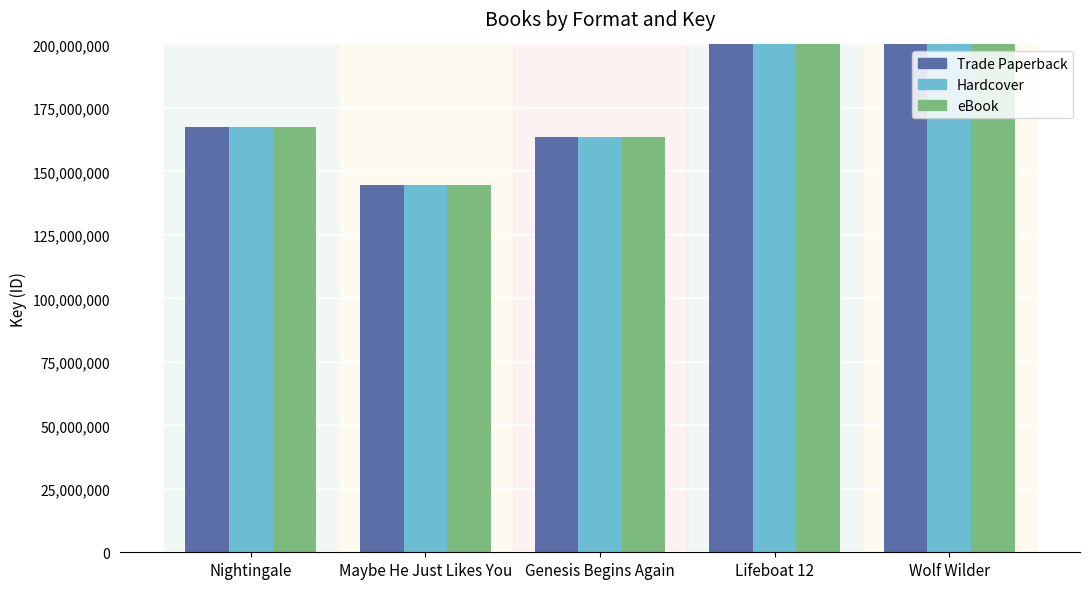

The value of Hardcover at Genesis Begins Again is 282998342. True or false?

False